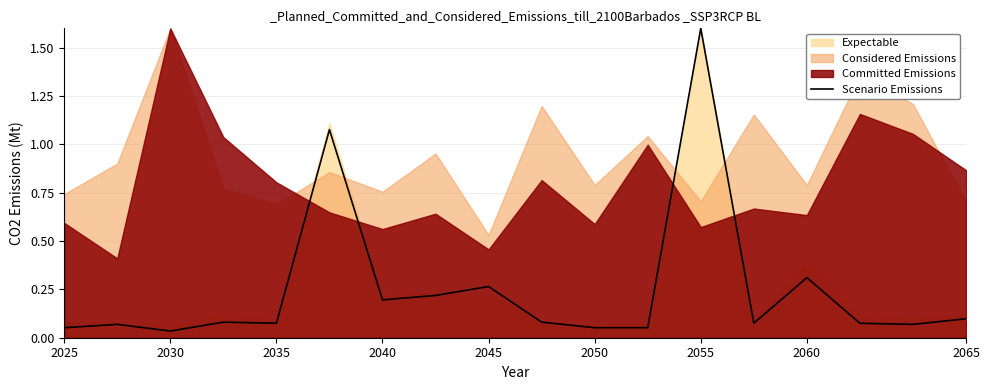

Does the chart display data point markers on the line(s)?

No